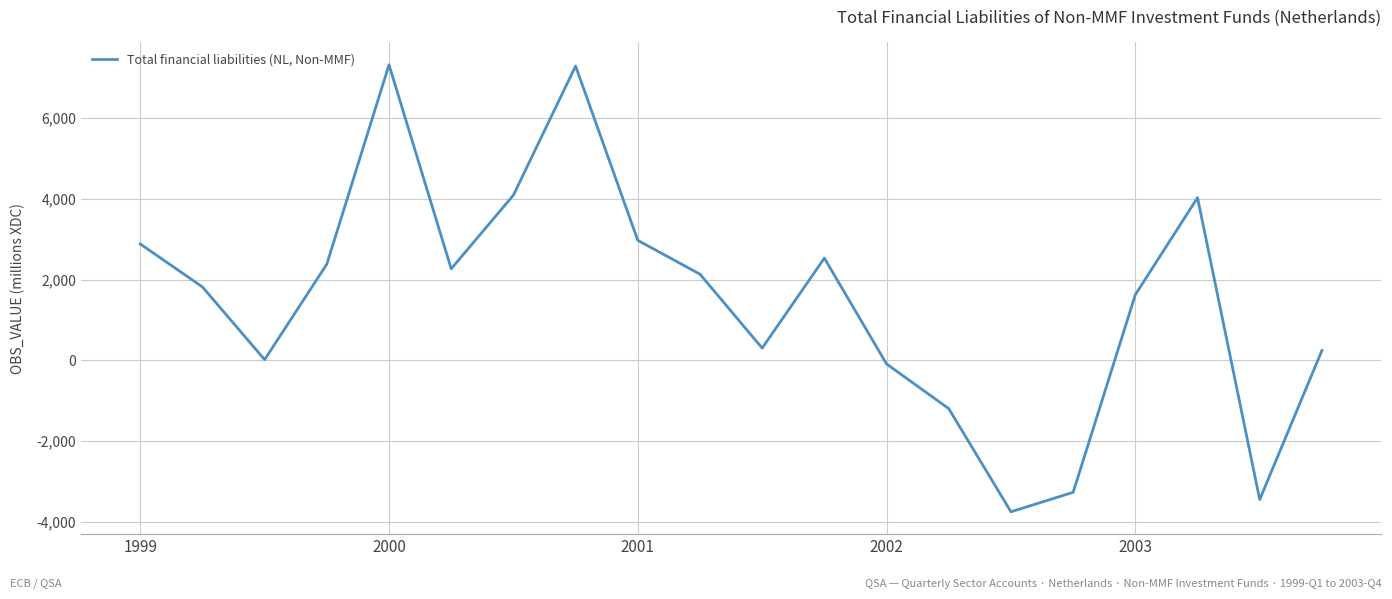

What is the minimum value shown in the chart?

-3756